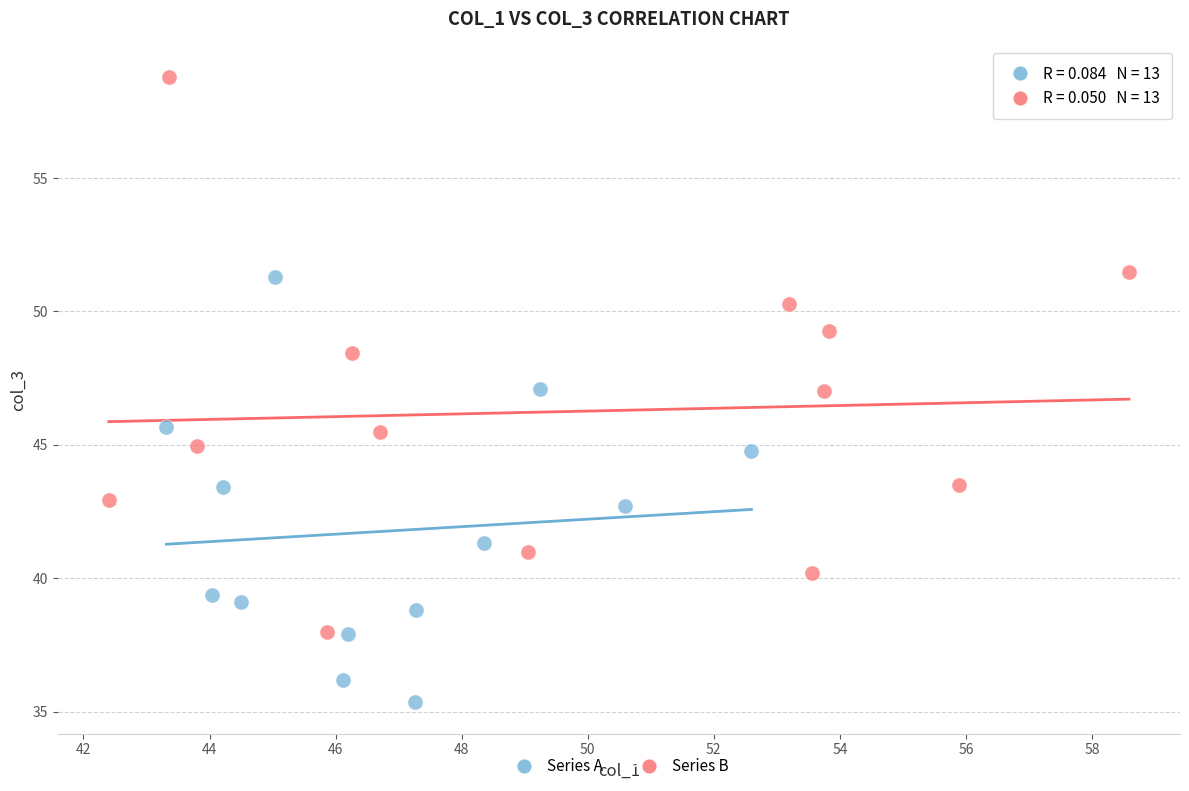

Which series has the widest spread of Y values?

Series B